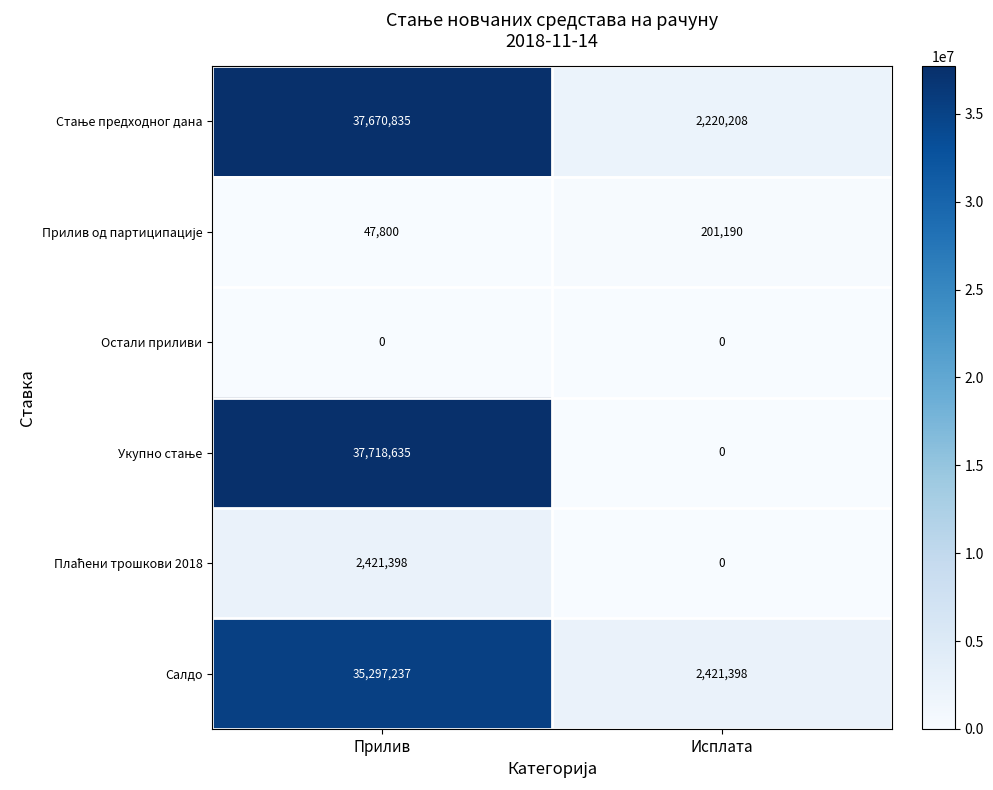

Count the number of categories in the chart.

2